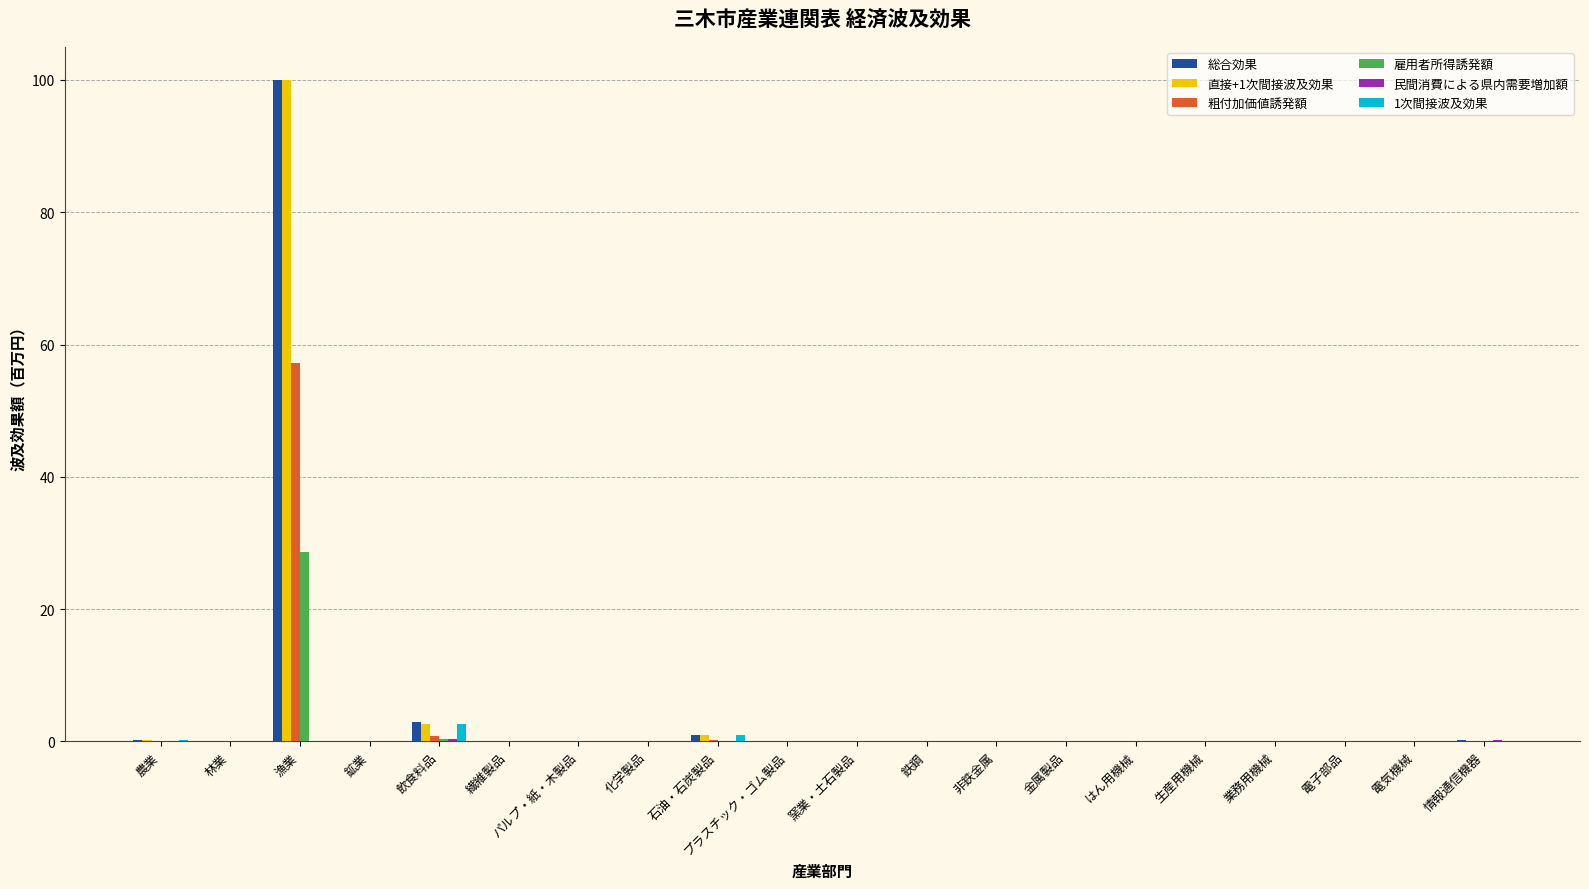

At which category is the sum across all series the highest?

漁業